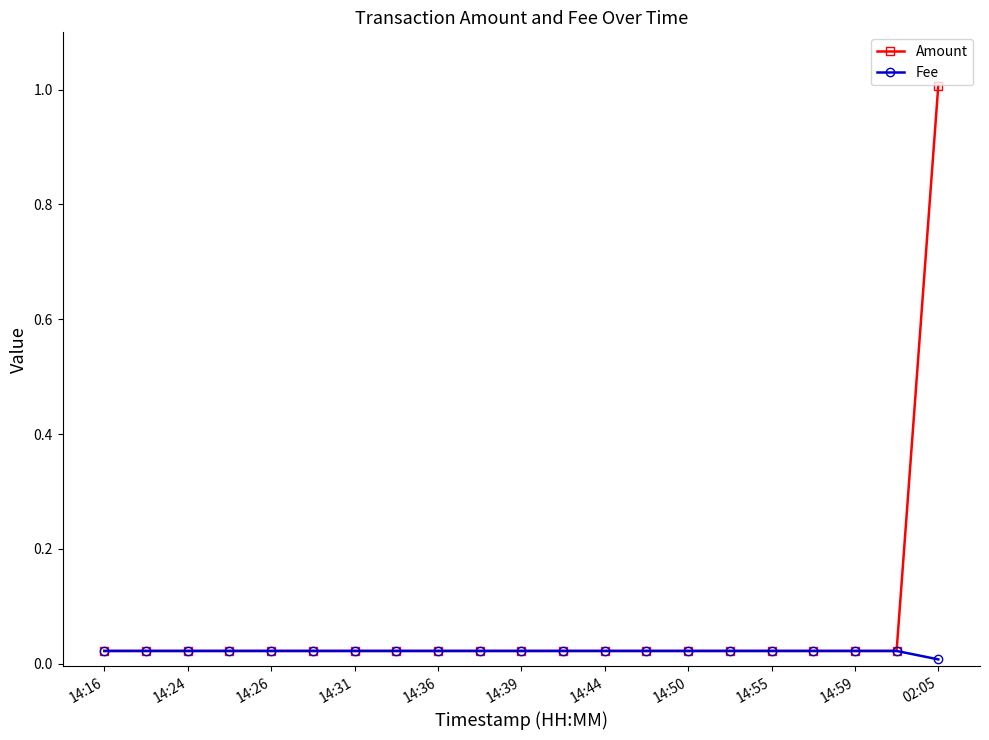

Which series has the widest spread of values?

Amount